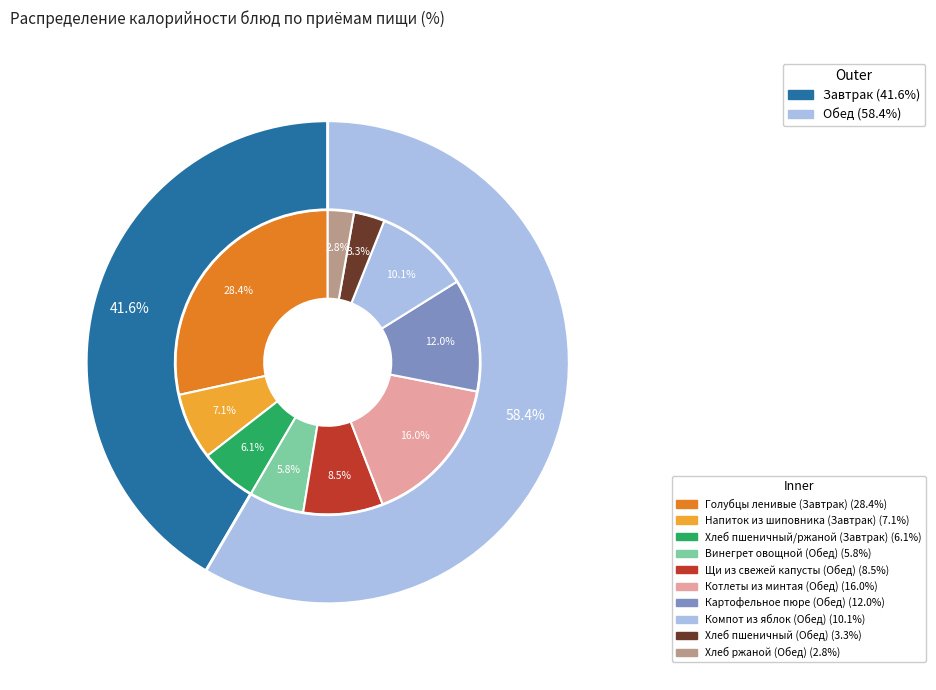

Does Голубцы ленивые (Завтрак) account for over 50% of the chart?

No